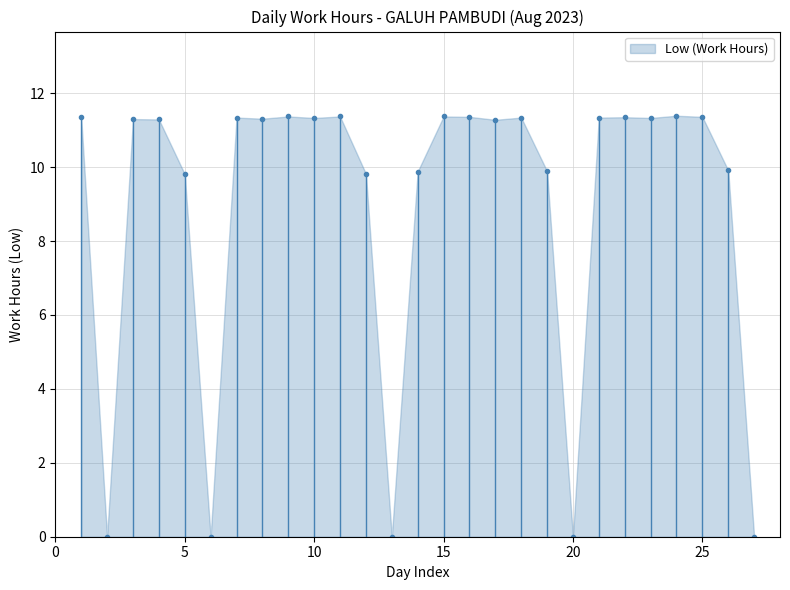

What is the average value?

9.0